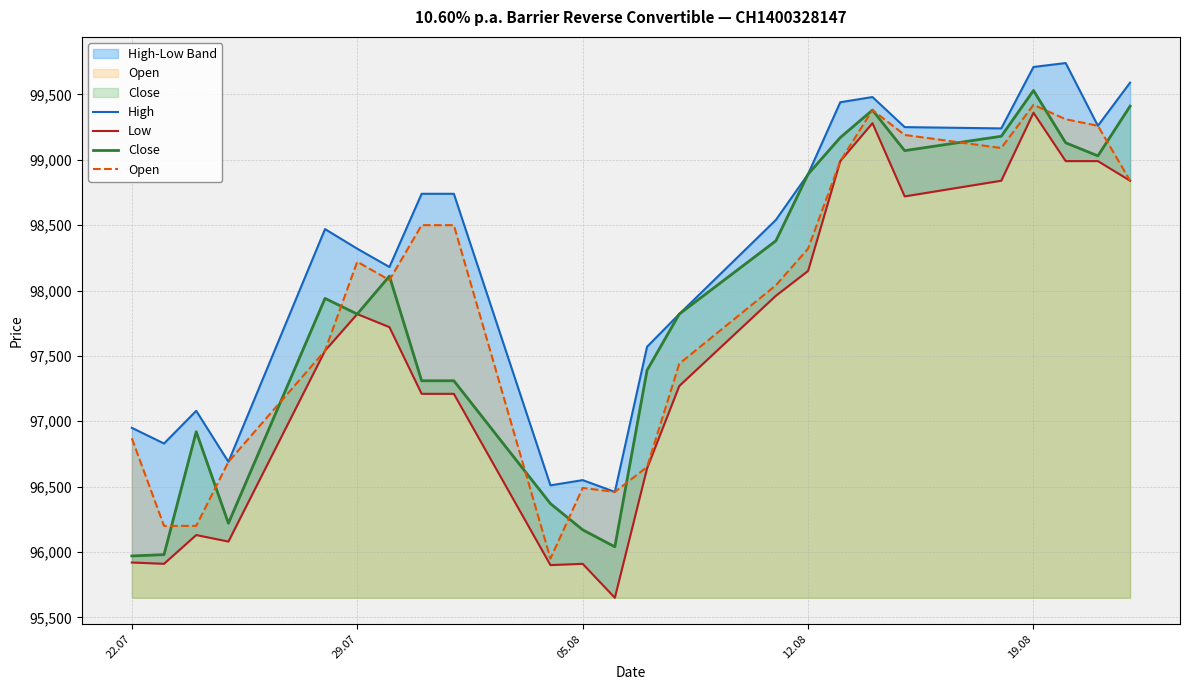

What is the lowest value of the Open series?

95950